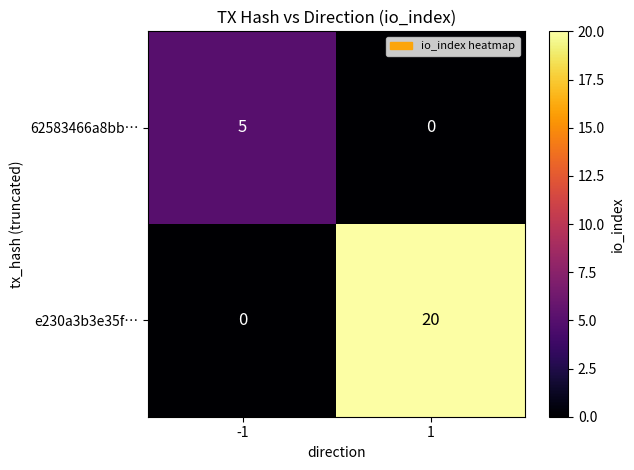

Rank the series at 1 from lowest to highest value.

62583466a8bb…, e230a3b3e35f…